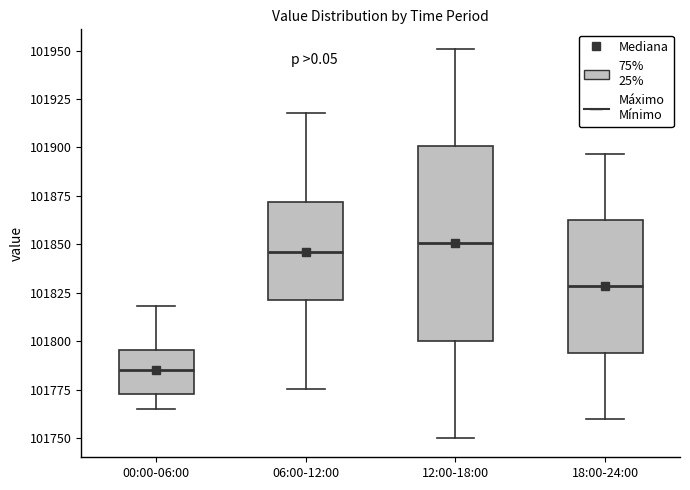

Reading left to right, read every box against the y-axis: the position of its median line, the range the box covers, and the ends of its whiskers. The values are not printed on the chart, so give them approximately, as read against the axis.

00:00-06:00: median 101785, box 101775 to 101795, whiskers 101765 to 101820
06:00-12:00: median 101845, box 101820 to 101870, whiskers 101775 to 101920
12:00-18:00: median 101850, box 101800 to 101900, whiskers 101750 to 101950
18:00-24:00: median 101830, box 101795 to 101860, whiskers 101760 to 101895